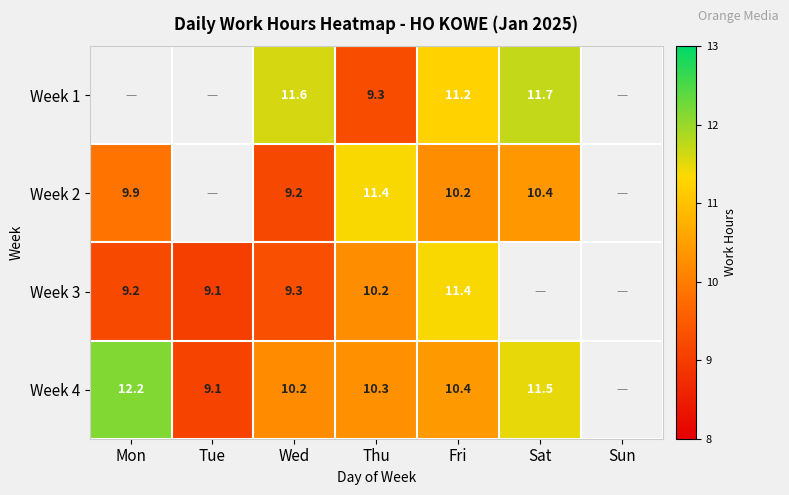

At Wed, list the series in order from smallest to largest.

Week 2, Week 3, Week 4, Week 1